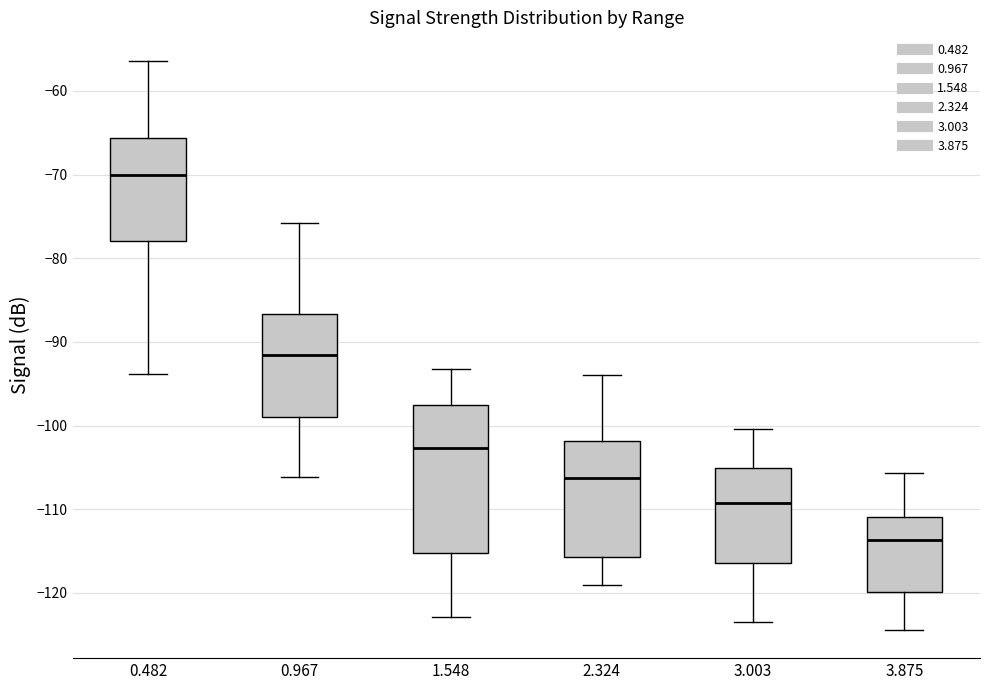

Reading left to right, read every box against the y-axis: the position of its median line, the range the box covers, and the ends of its whiskers. The values are not printed on the chart, so give them approximately, as read against the axis.

0.482: median -70, box -78 to -66, whiskers -94 to -56
0.967: median -92, box -99 to -87, whiskers -106 to -76
1.548: median -103, box -115 to -97, whiskers -123 to -93
2.324: median -106, box -116 to -102, whiskers -119 to -94
3.003: median -109, box -116 to -105, whiskers -123 to -100
3.875: median -114, box -120 to -111, whiskers -124 to -106